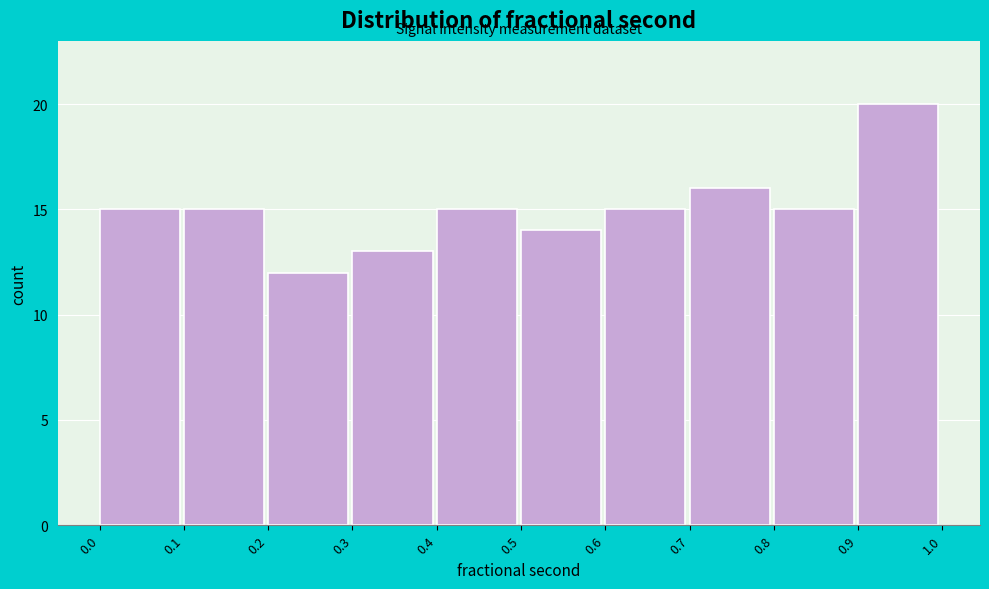

Reading left to right, transcribe all the data shown in this chart.

0.0=15	0.1=15	0.2=12	0.3=13	0.4=15	0.5=14	0.6=15	0.7=16	0.8=15	0.9=20